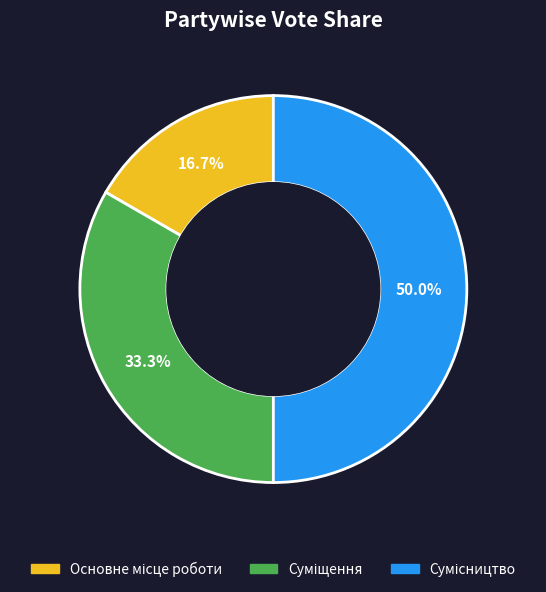

How many segments does this pie chart have?

3